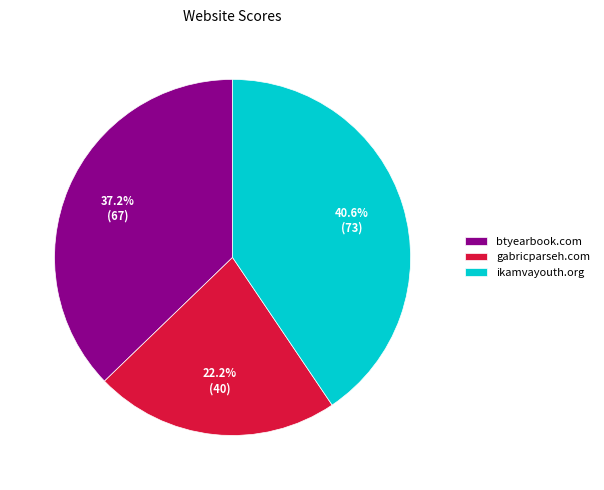

To the nearest percent, what portion does gabricparseh.com represent?

22%